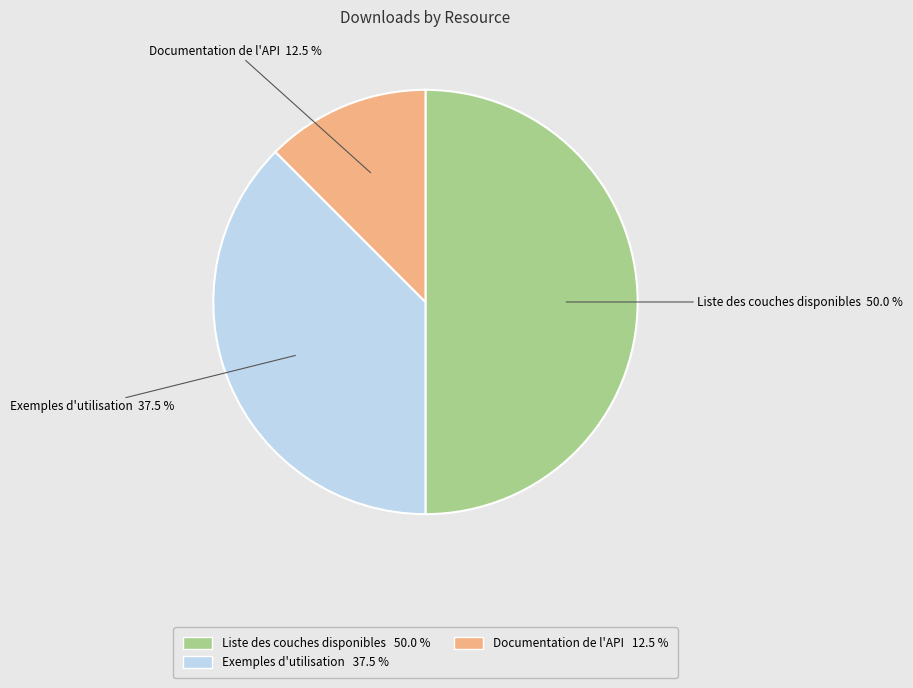

What is the largest slice in the pie chart?

Liste des couches disponibles